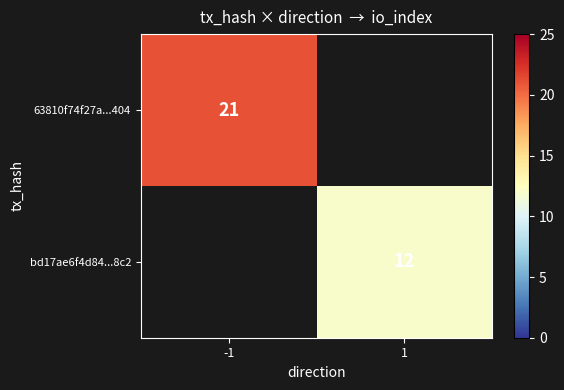

At which category does the chart reach its peak across all series?

-1